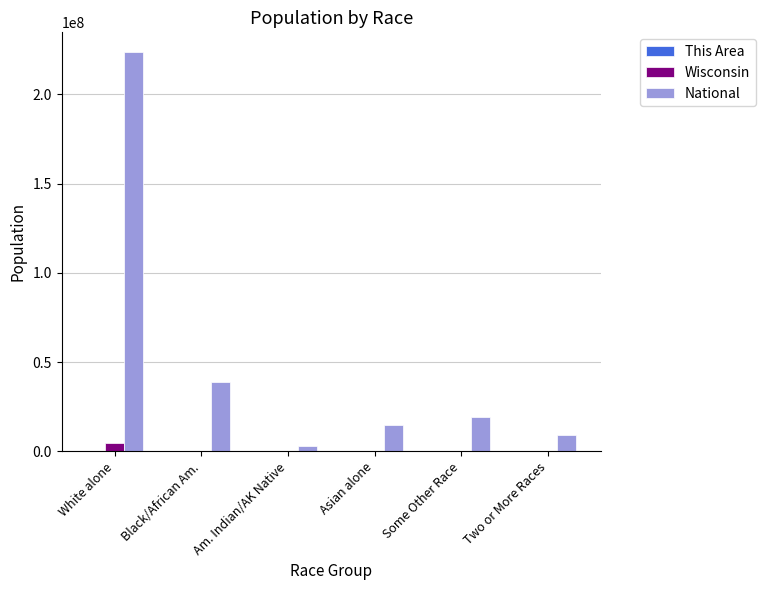

How many groups of bars are there?

6